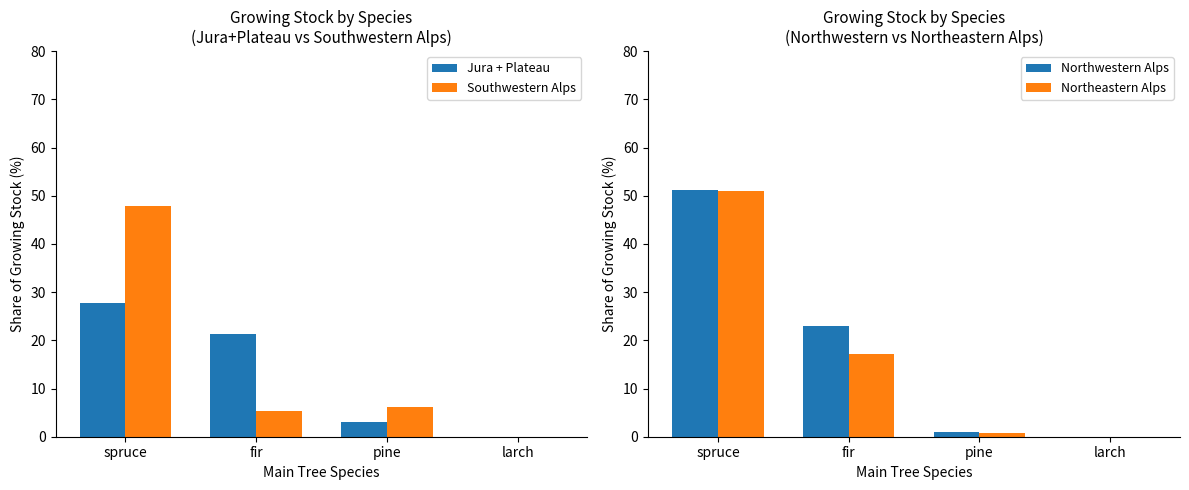

Rank the series at larch from highest to lowest value.

Jura + Plateau, Southwestern Alps, Northwestern Alps, Northeastern Alps